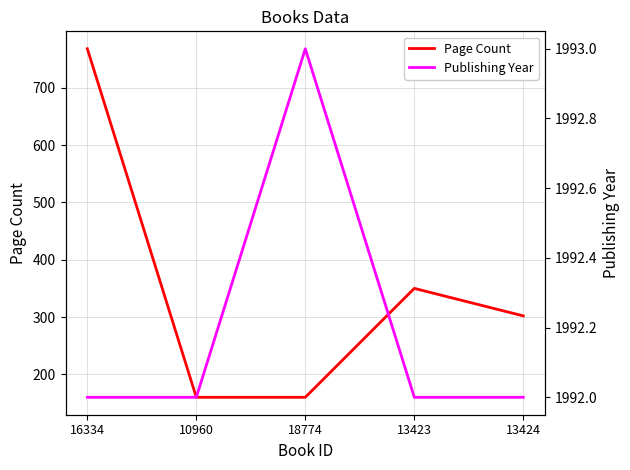

What is the label of the 3rd point from the left?

18774